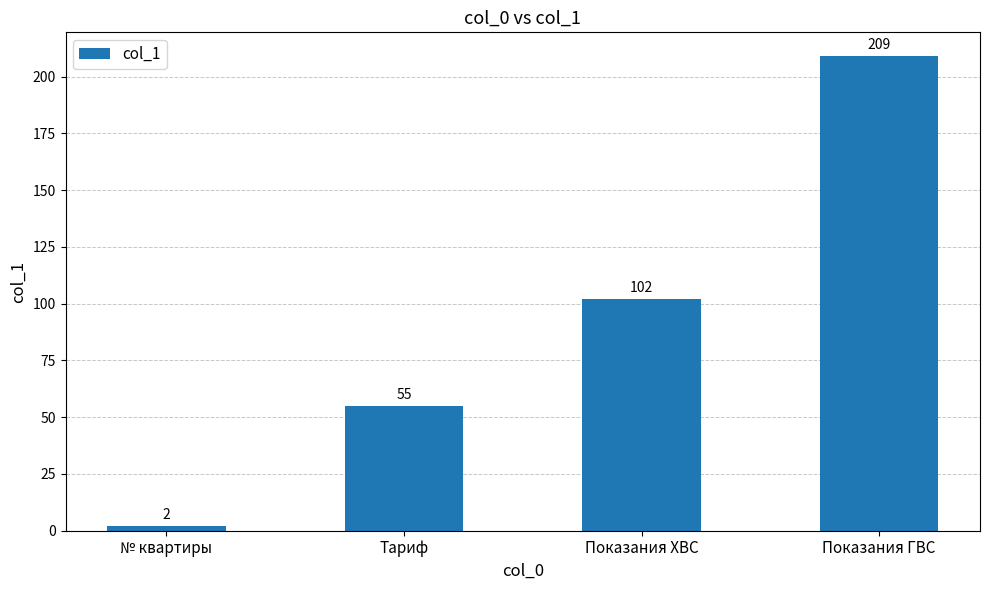

Reading left to right, list all the values displayed in this chart.

2	55	102	209